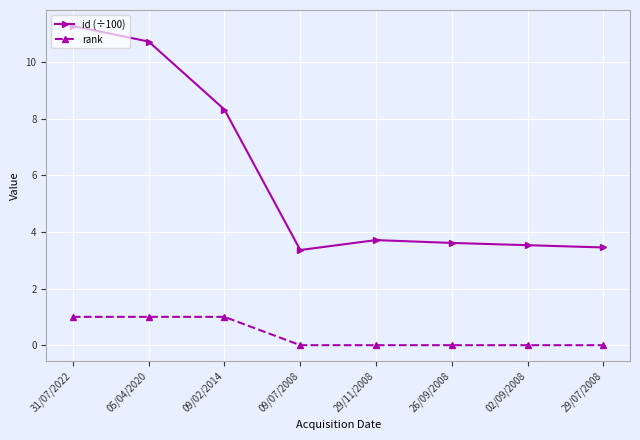

Is it true that id (÷100) equals 6.5 at 26/09/2008?

False